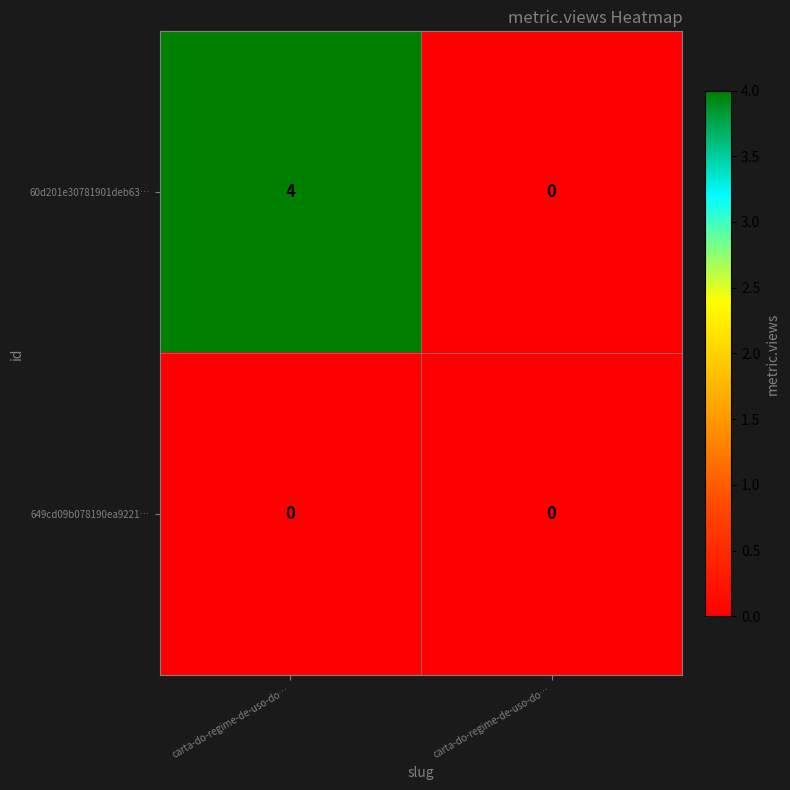

How many series are shown in this chart?

2